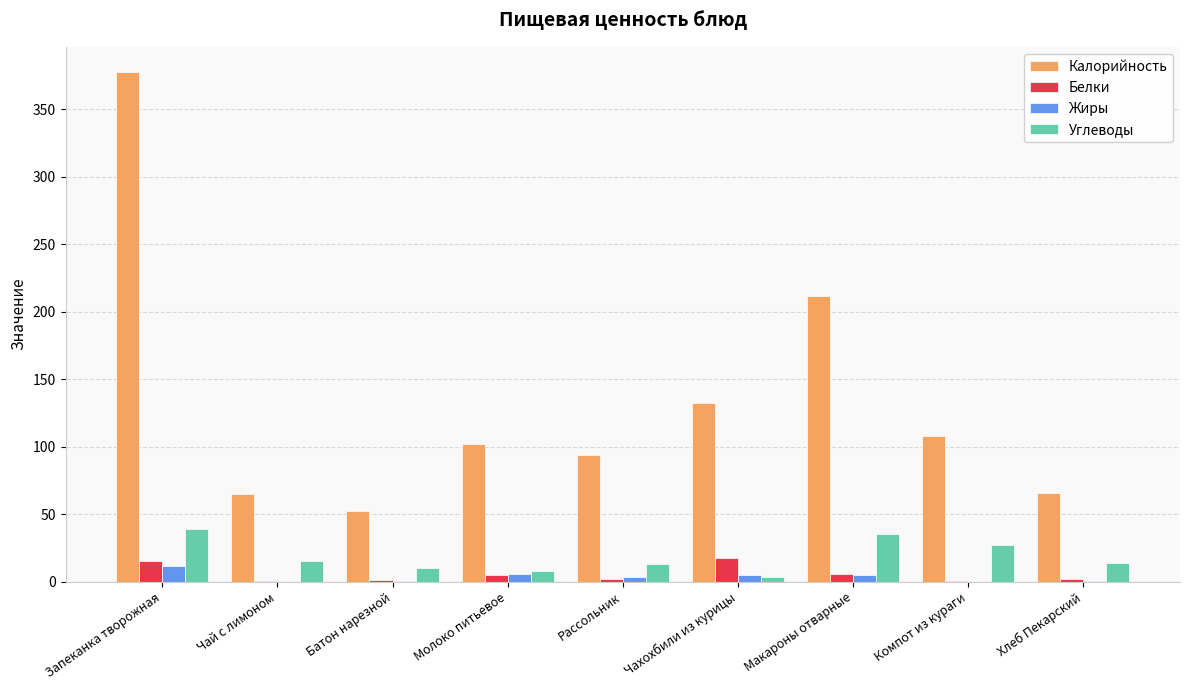

Which series changed the most between Запеканка творожная and Макароны отварные?

Калорийность